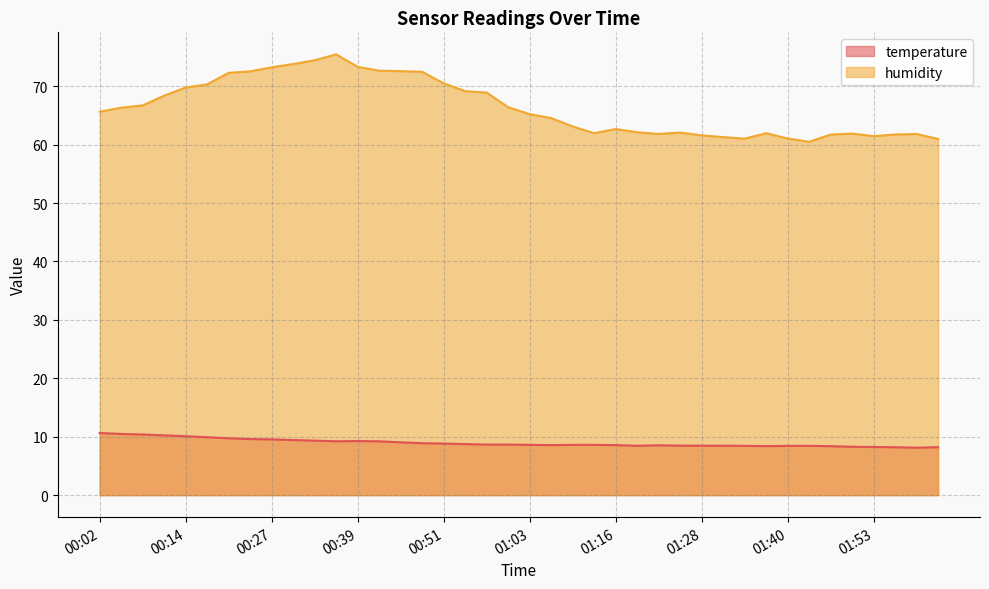

Is it true that humidity equals 111.6 at 00:39?

False